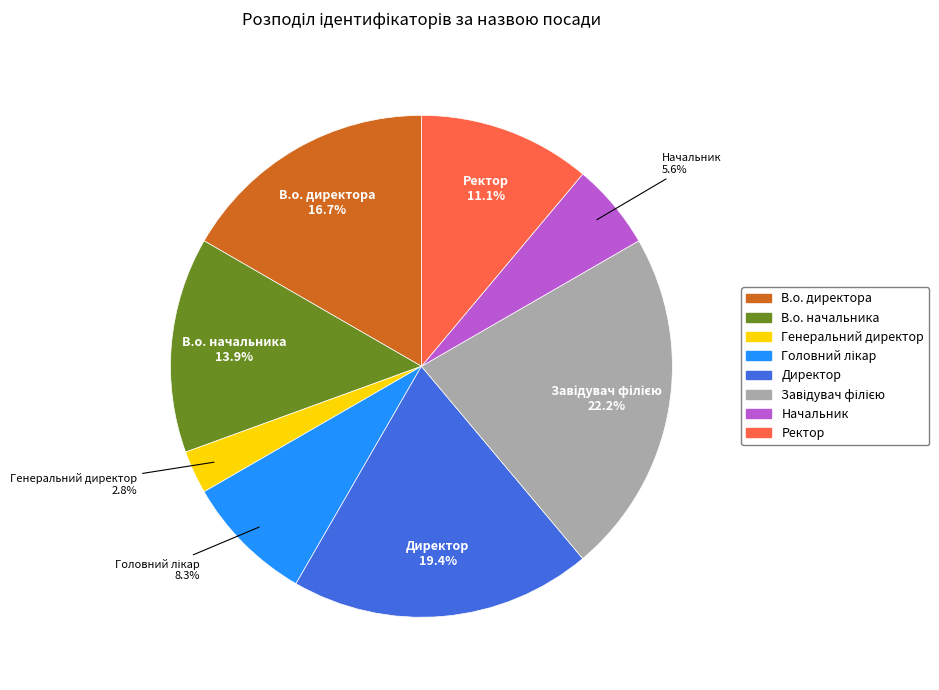

Does Ректор represent more than half of the total?

No